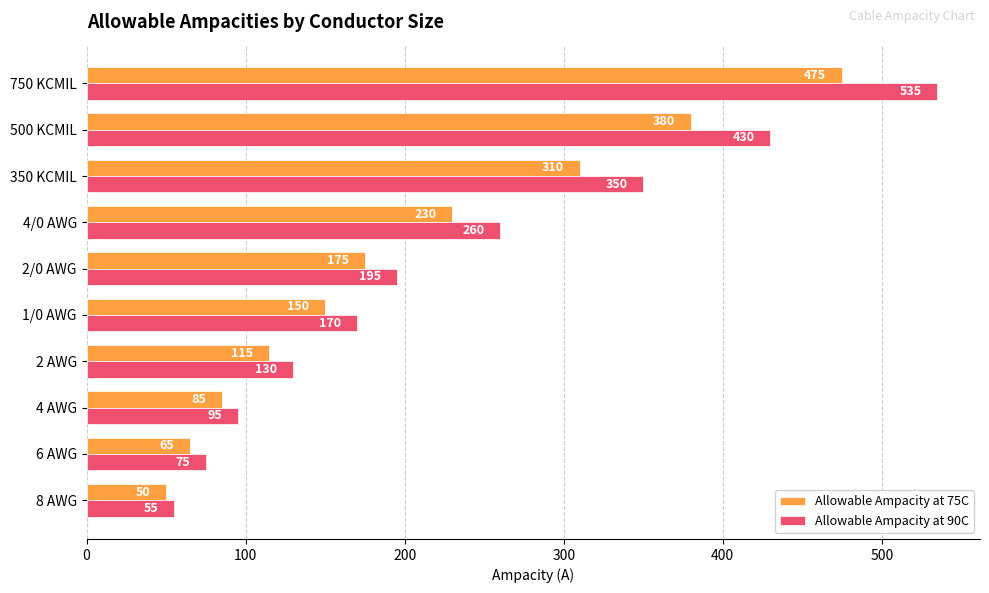

The value of Allowable Ampacity at 90C at 2 AWG is 130. True or false?

True